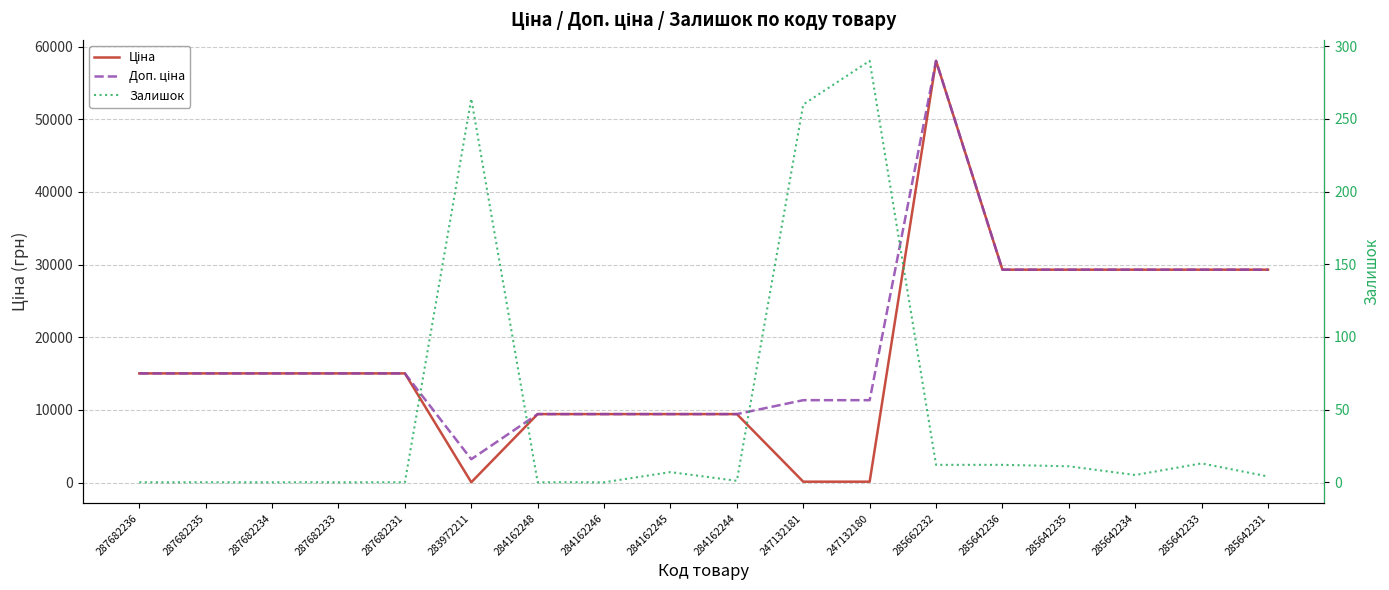

Is it true that Доп. ціна equals 6542.1 at 284162245?

False